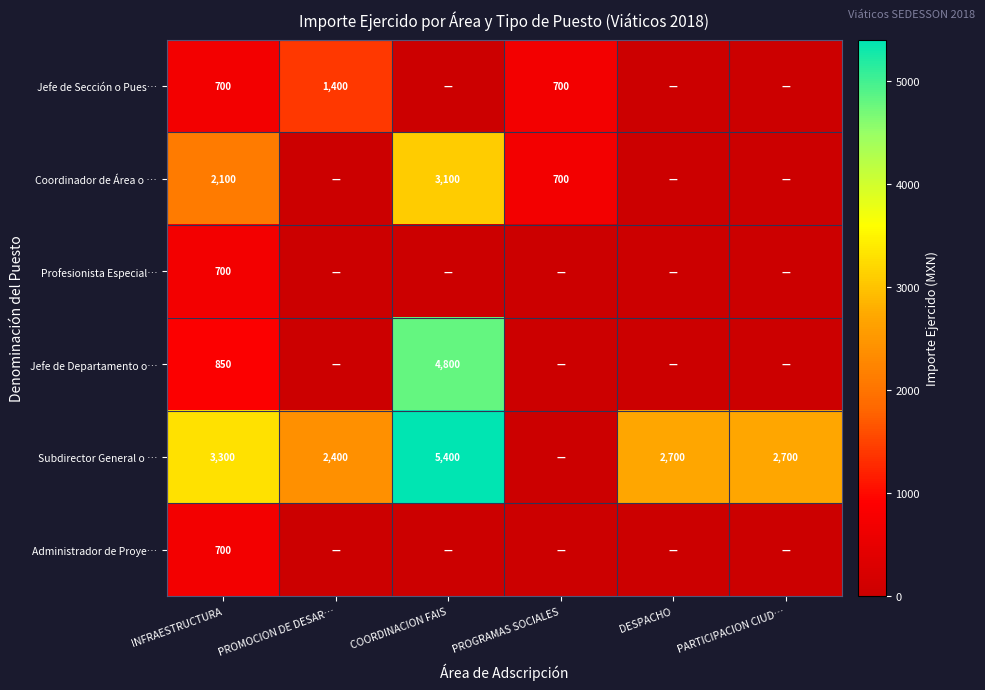

What is the total value across all series at INFRAESTRUCTURA?

8350